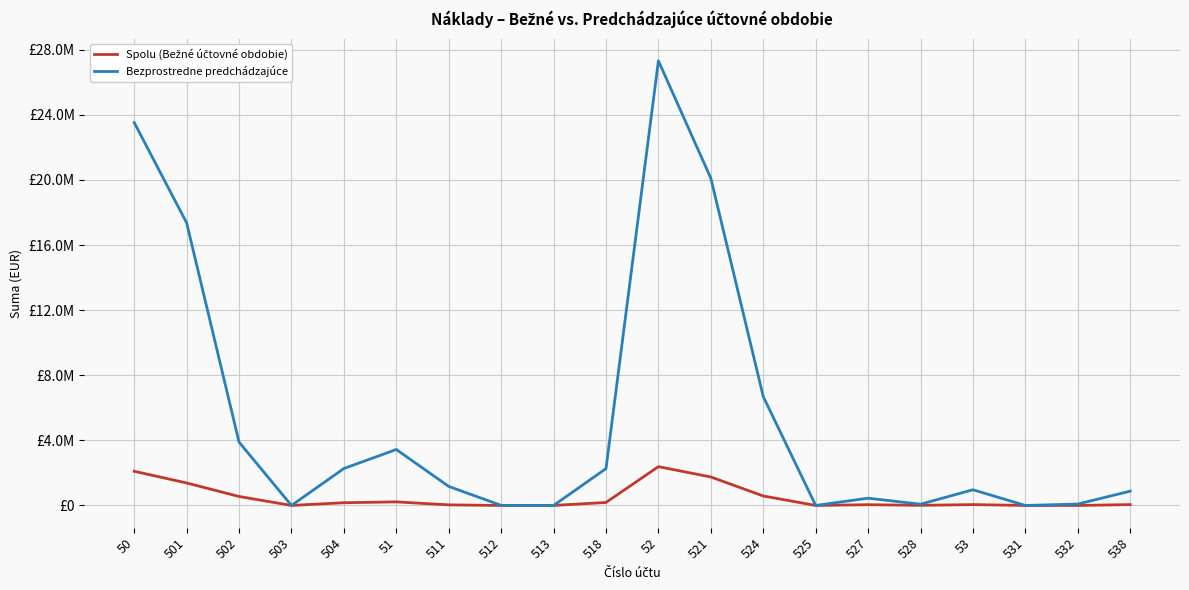

Where is the first local minimum for Bezprostredne predchádzajúce?

503